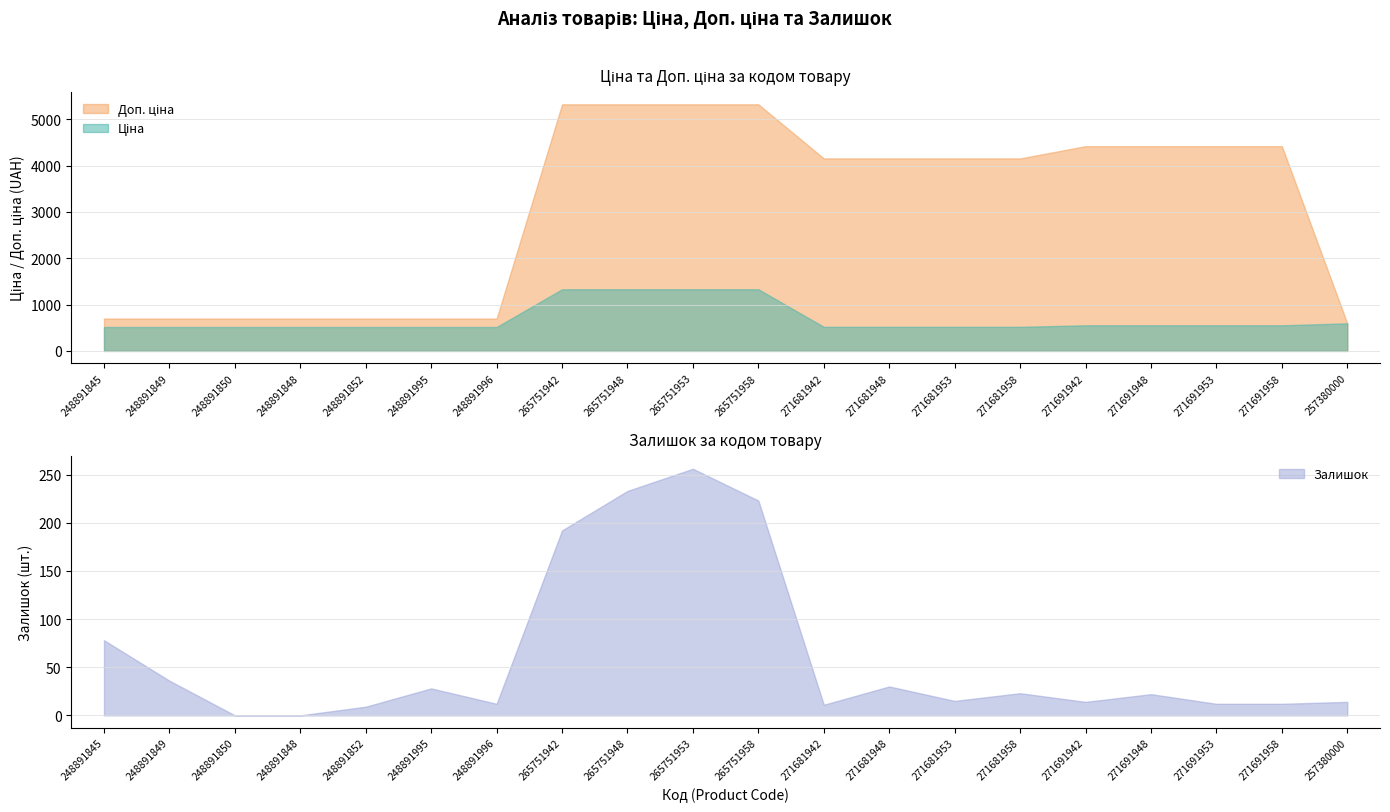

Reading left to right, list all the values displayed in this chart.

Ціна: 248891845=515.8	248891849=515.8	248891850=515.8	248891848=515.8	248891852=515.8	248891995=515.8	248891996=515.8	265751942=1331.2	265751948=1331.2	265751953=1331.2	265751958=1331.2	271681942=519.5	271681948=519.5	271681953=519.5	271681958=519.5	271691942=552.7	271691948=552.7	271691953=552.7	271691958=552.7	257380000=595.0
Доп. ціна: 248891845=699.0	248891849=699.0	248891850=699.0	248891848=699.0	248891852=699.0	248891995=699.0	248891996=699.0	265751942=5324.9	265751948=5324.9	265751953=5324.9	265751958=5324.9	271681942=4156.3	271681948=4156.3	271681953=4156.3	271681958=4156.3	271691942=4421.4	271691948=4421.4	271691953=4421.4	271691958=4421.4	257380000=595.0
Залишок: 248891845=78.0	248891849=36.0	248891850=0.0	248891848=0.0	248891852=9.0	248891995=28.0	248891996=12.0	265751942=192.0	265751948=233.0	265751953=256.0	265751958=223.0	271681942=11.0	271681948=30.0	271681953=15.0	271681958=23.0	271691942=14.0	271691948=22.0	271691953=12.0	271691958=12.0	257380000=14.0